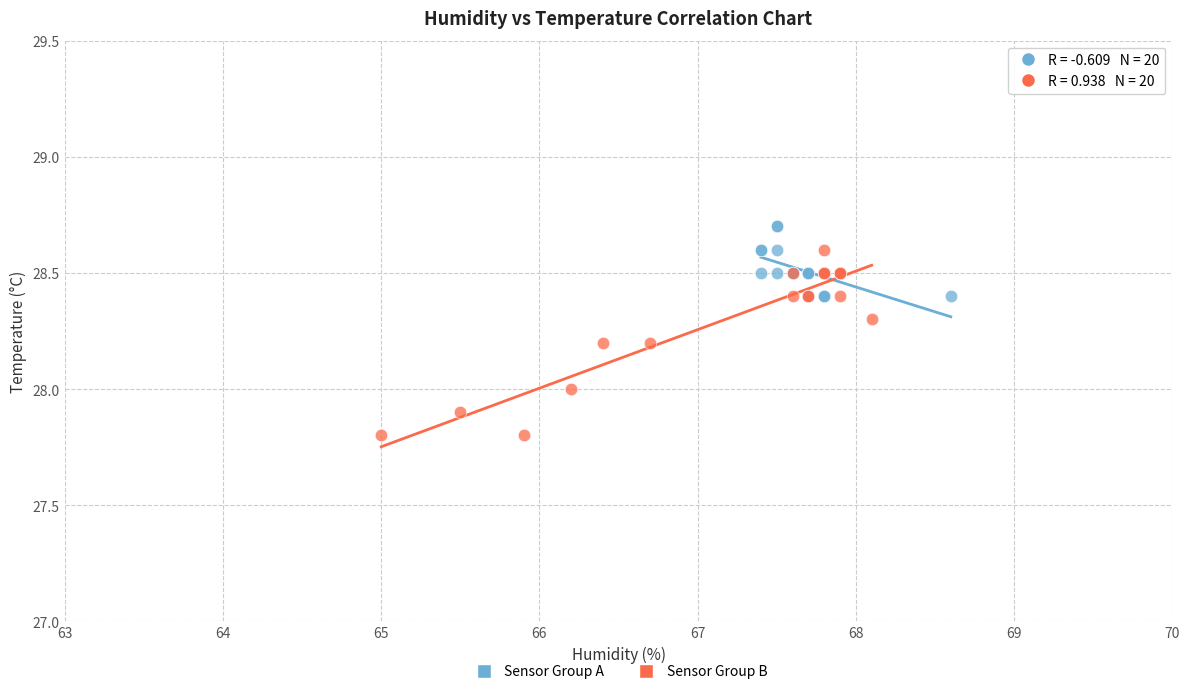

Which series reaches the minimum Y coordinate?

Sensor Group B